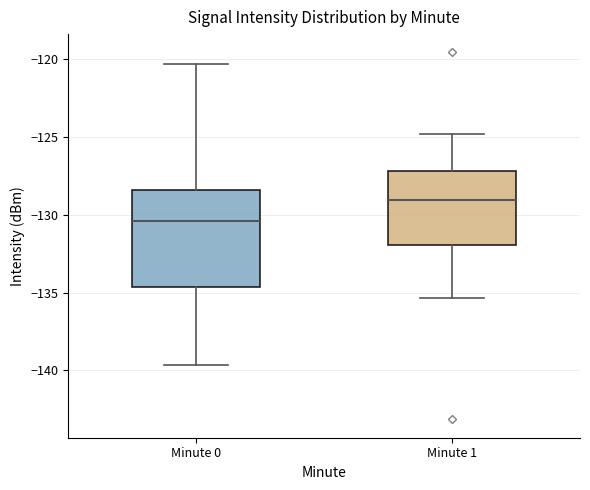

Reading left to right, transcribe this box plot: for each box, give where its median line is, the range the box spans, and where its two whiskers end, as read against the y-axis. The values are not printed on the chart, so give them approximately, as read against the axis.

Minute 0: median -130.5, box -134.5 to -128.5, whiskers -139.5 to -120.5
Minute 1: median -129.0, box -132.0 to -127.0, whiskers -135.5 to -125.0